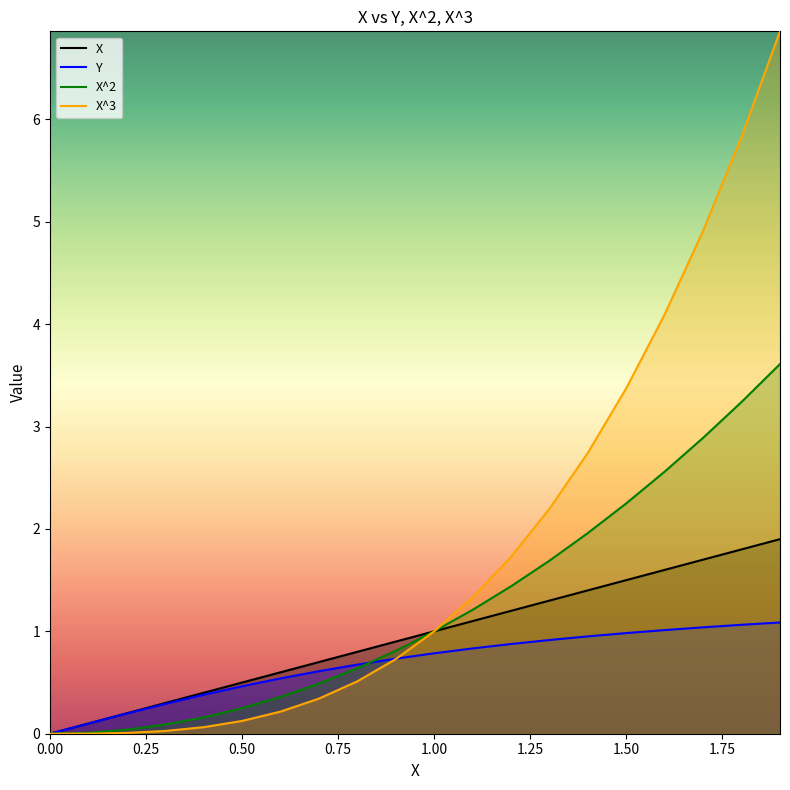

How many series are shown in this chart?

4